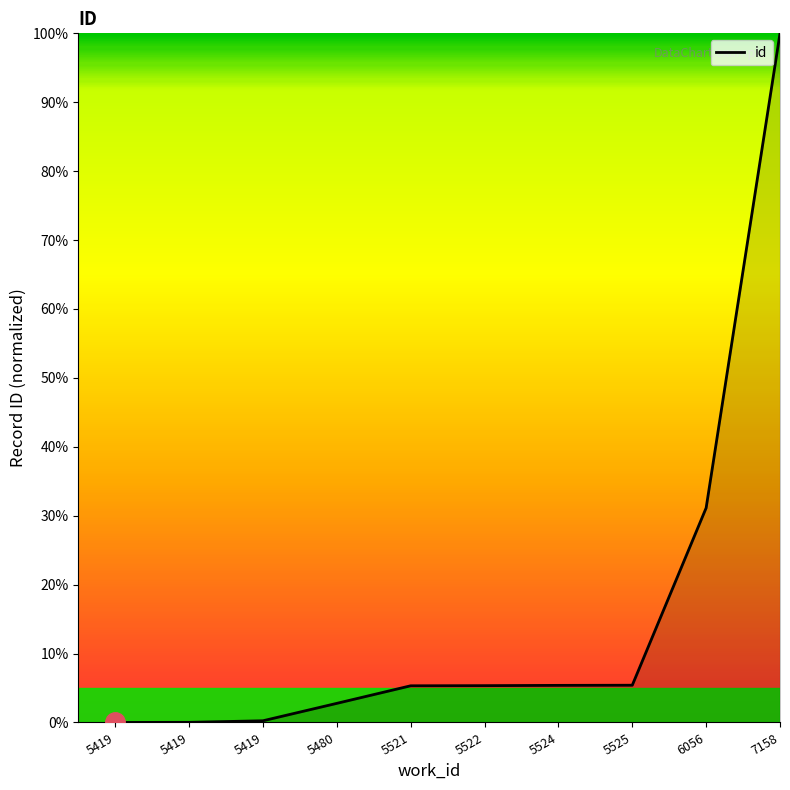

Reading left to right, extract all data points from this chart.

0.0	0.0	0.2	2.8	5.3	5.3	5.4	5.4	31.1	100.0